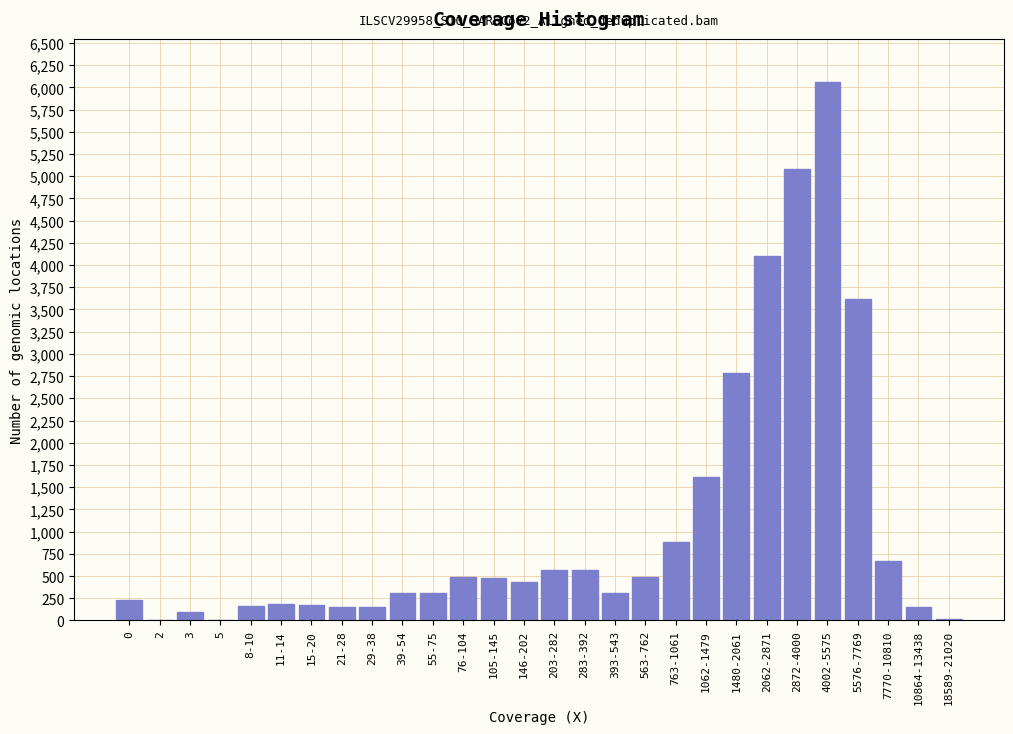

The chart shows a value of 100 at 146-202. True or false?

False